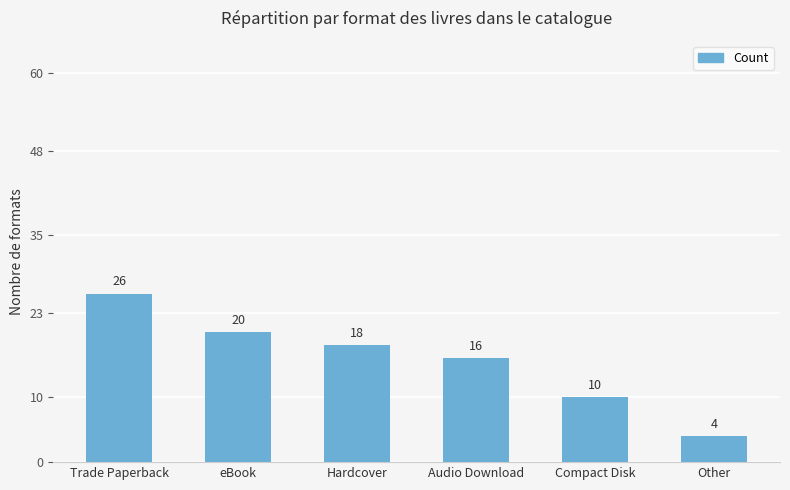

What is the maximum value shown in the chart?

26